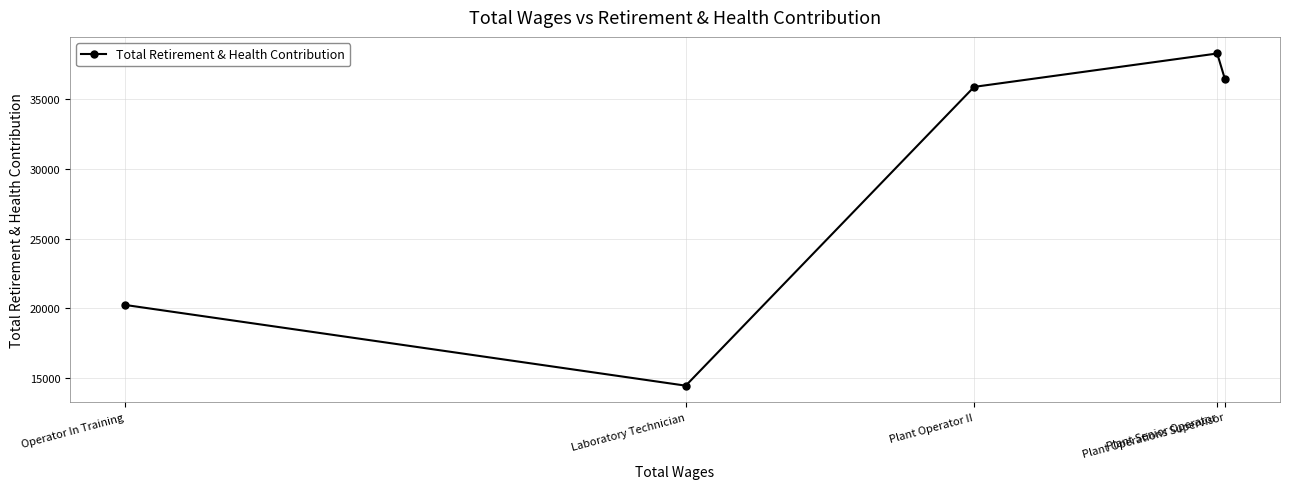

At which category does the chart reach its minimum across all series?

Laboratory Technician